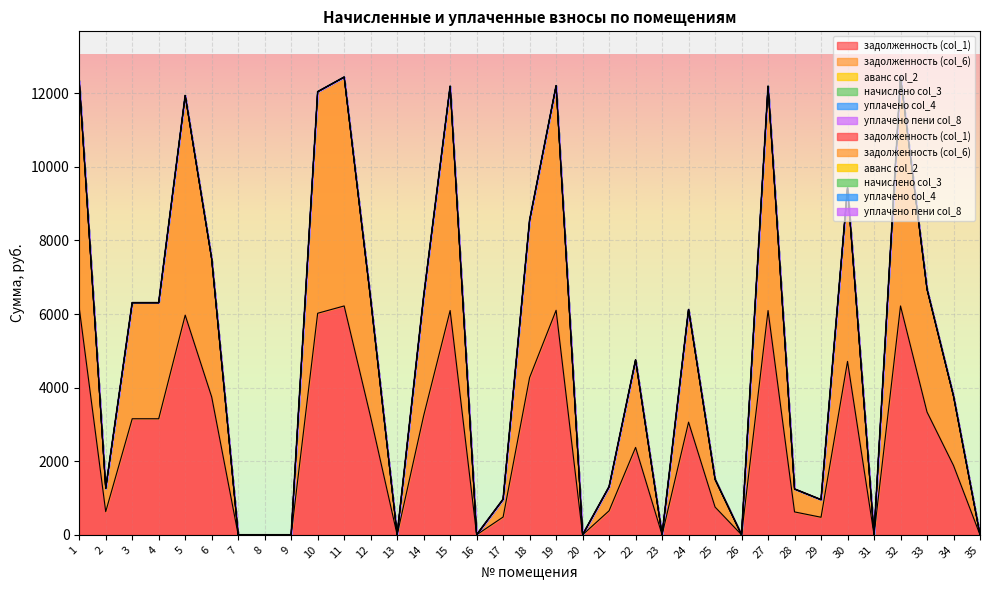

What is the highest value of the задолженность (col_1) series?

6220.1